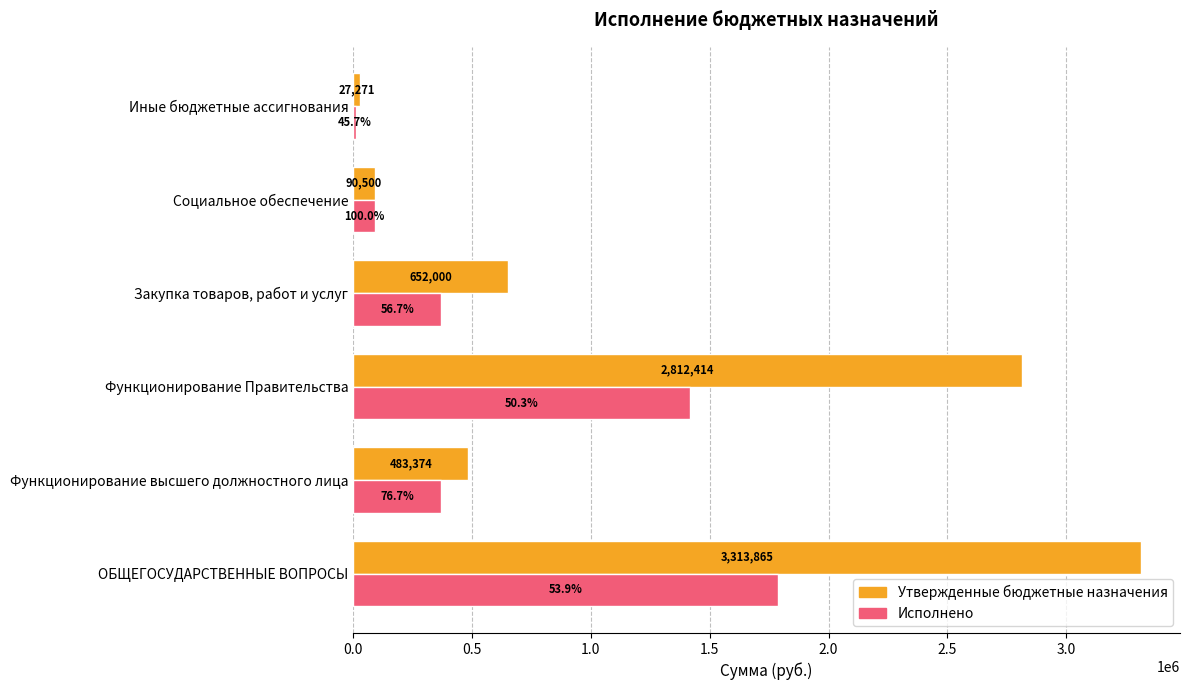

What is the difference between the second highest and second lowest values in the Утвержденные бюджетные назначения series?

2721914.0